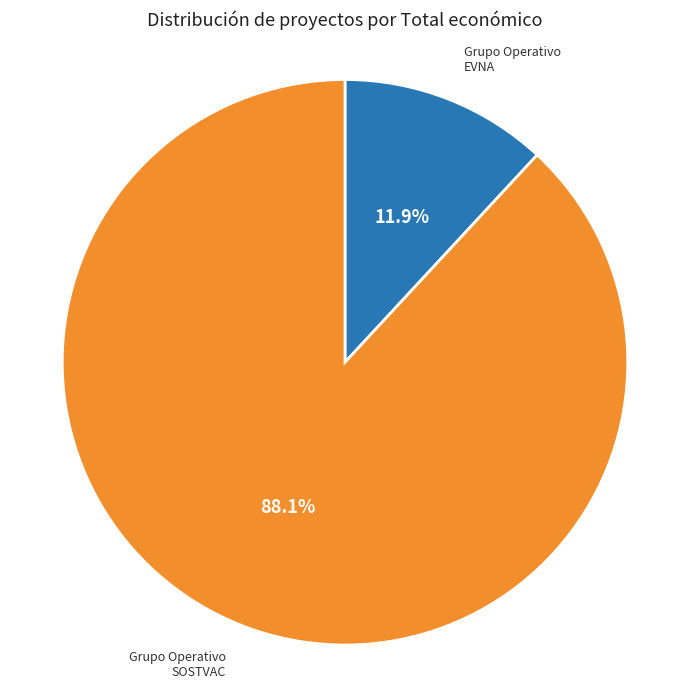

Which slice is the largest?

Grupo Operativo SOSTVAC